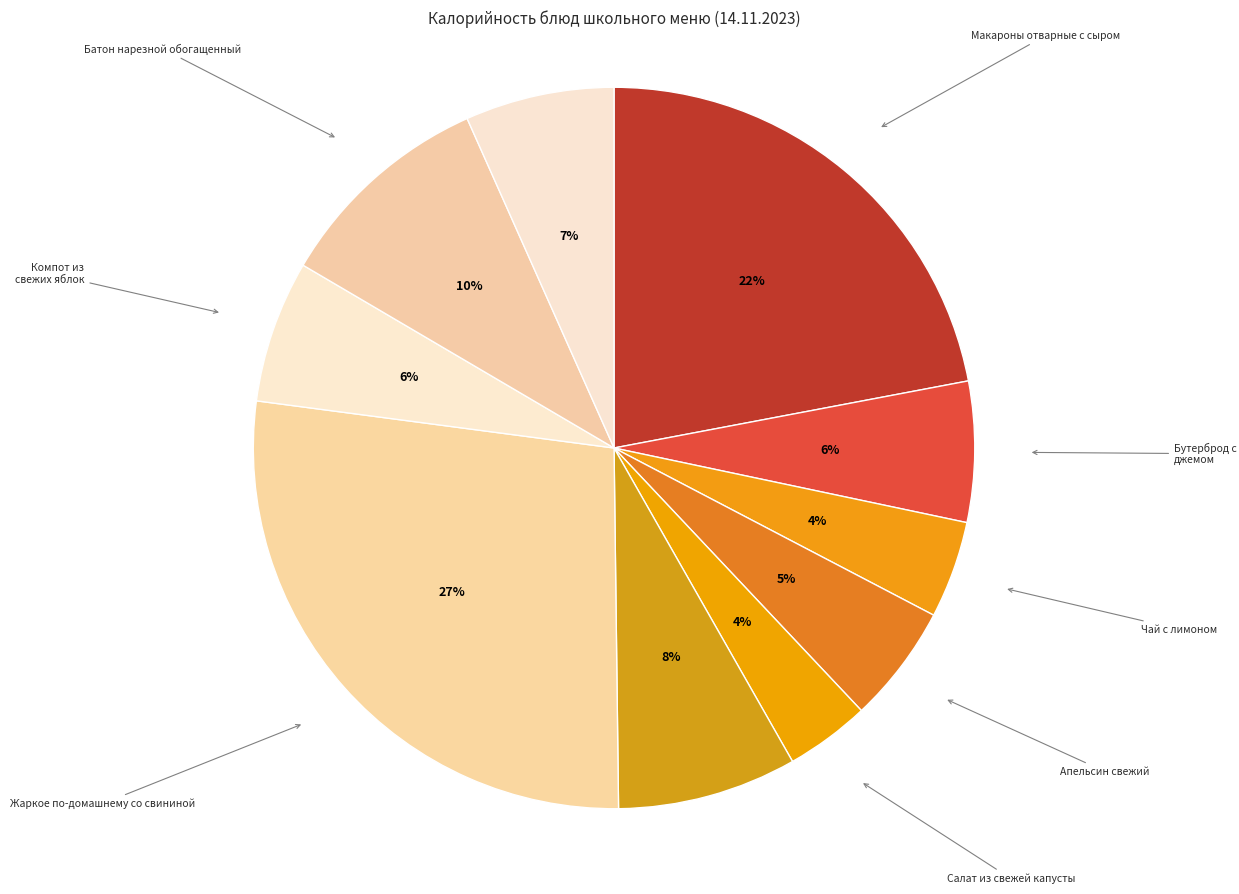

How many slices are in this pie chart?

10